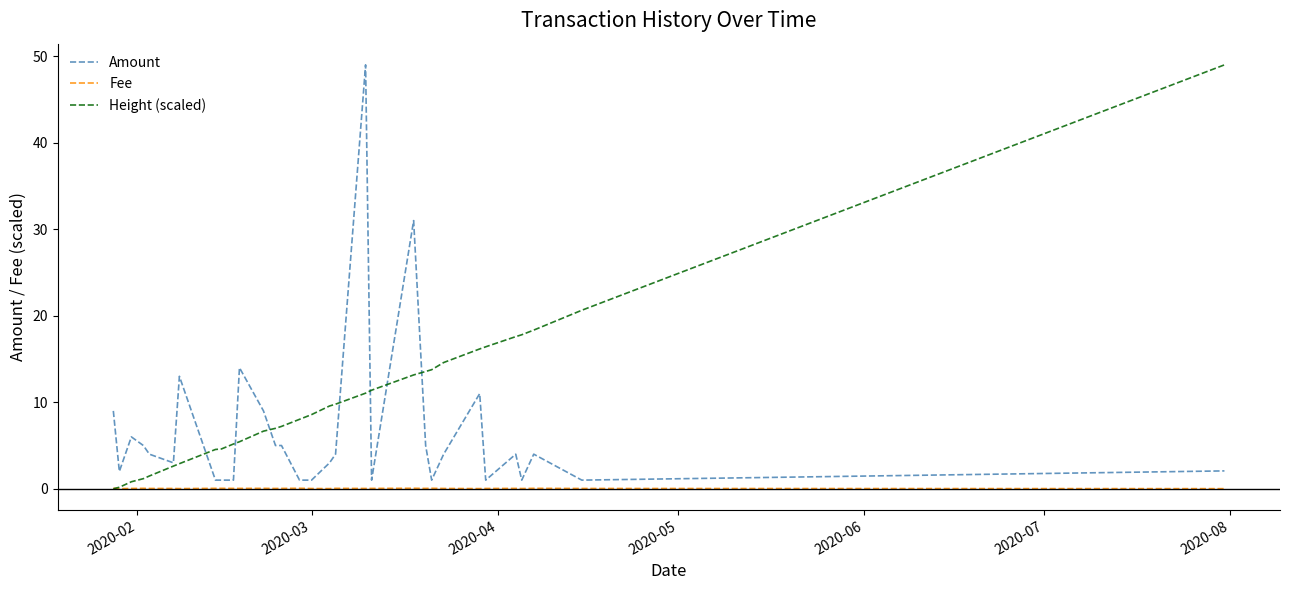

Count the number of data series in this chart.

3